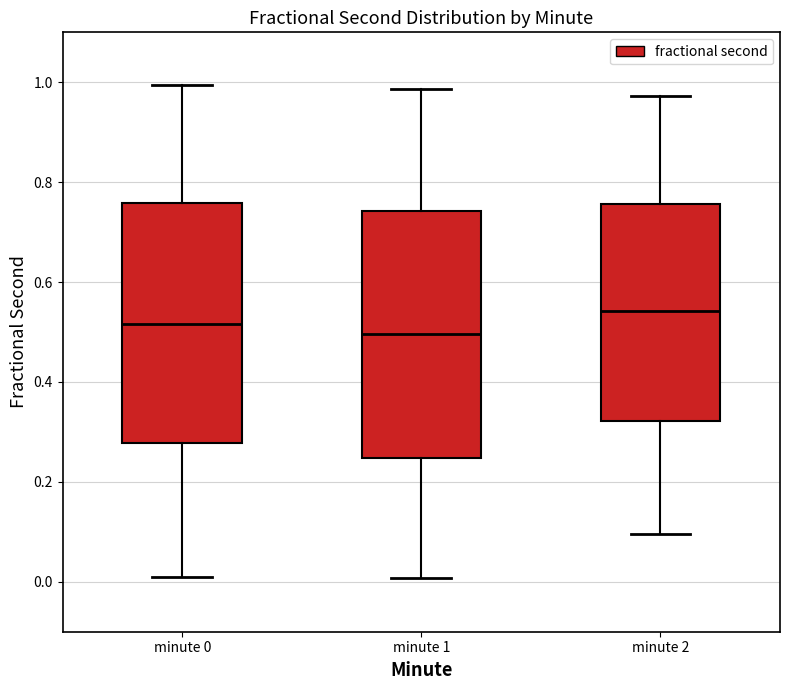

Reading left to right, read every box against the y-axis: the position of its median line, the range the box covers, and the ends of its whiskers. The values are not printed on the chart, so give them approximately, as read against the axis.

minute 0: median 0.52, box 0.28 to 0.76, whiskers 0.00 to 1.00
minute 1: median 0.50, box 0.24 to 0.74, whiskers 0.00 to 0.98
minute 2: median 0.54, box 0.32 to 0.76, whiskers 0.10 to 0.98